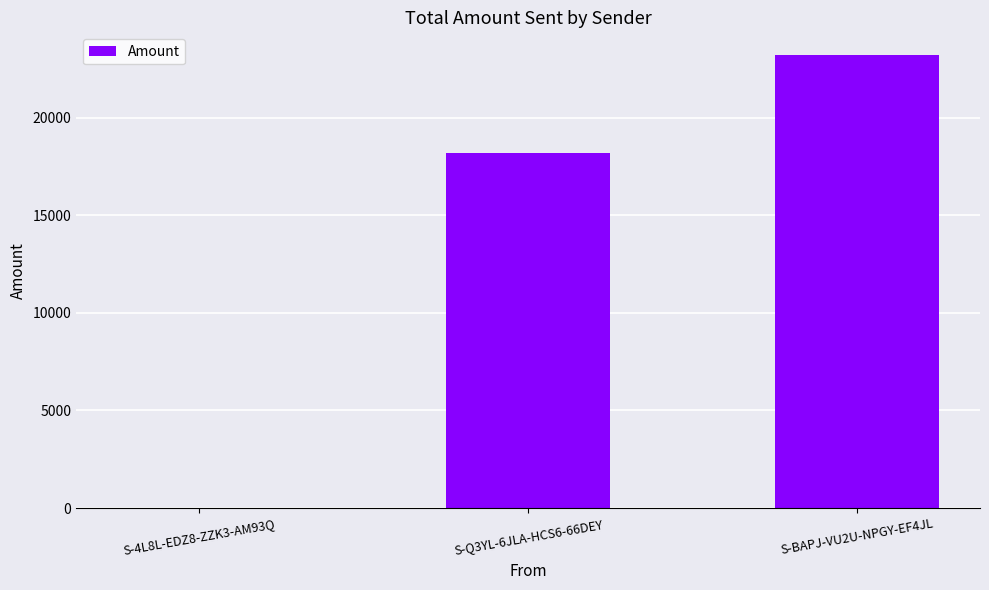

At which label is the value closest to 11609?

S-Q3YL-6JLA-HCS6-66DEY